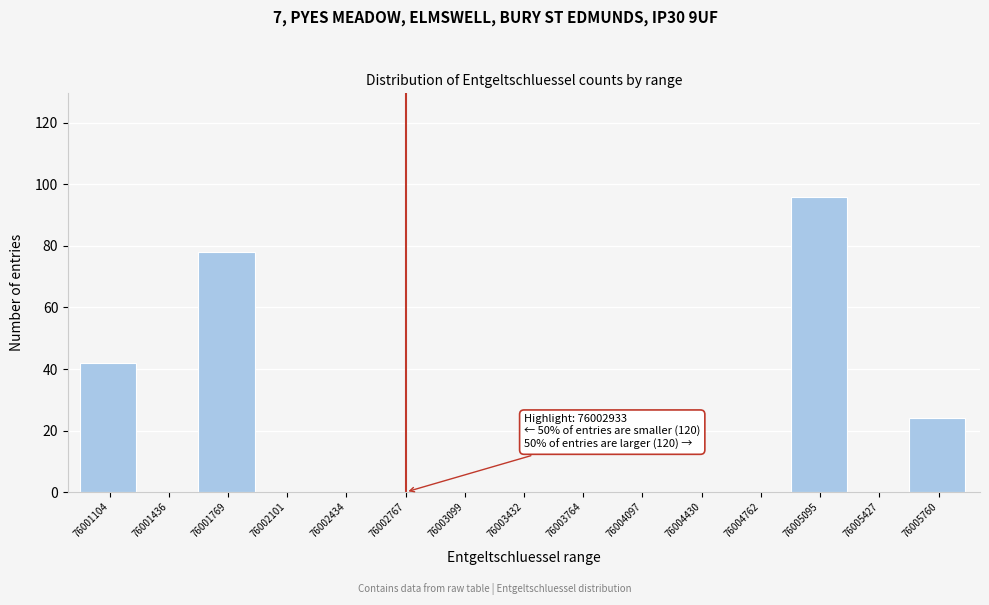

Reading left to right, what are all the values shown in this chart?

76001104=42	76001436=0	76001769=78	76002101=0	76002434=0	76002767=0	76003099=0	76003432=0	76003764=0	76004097=0	76004430=0	76004762=0	76005095=96	76005427=0	76005760=24